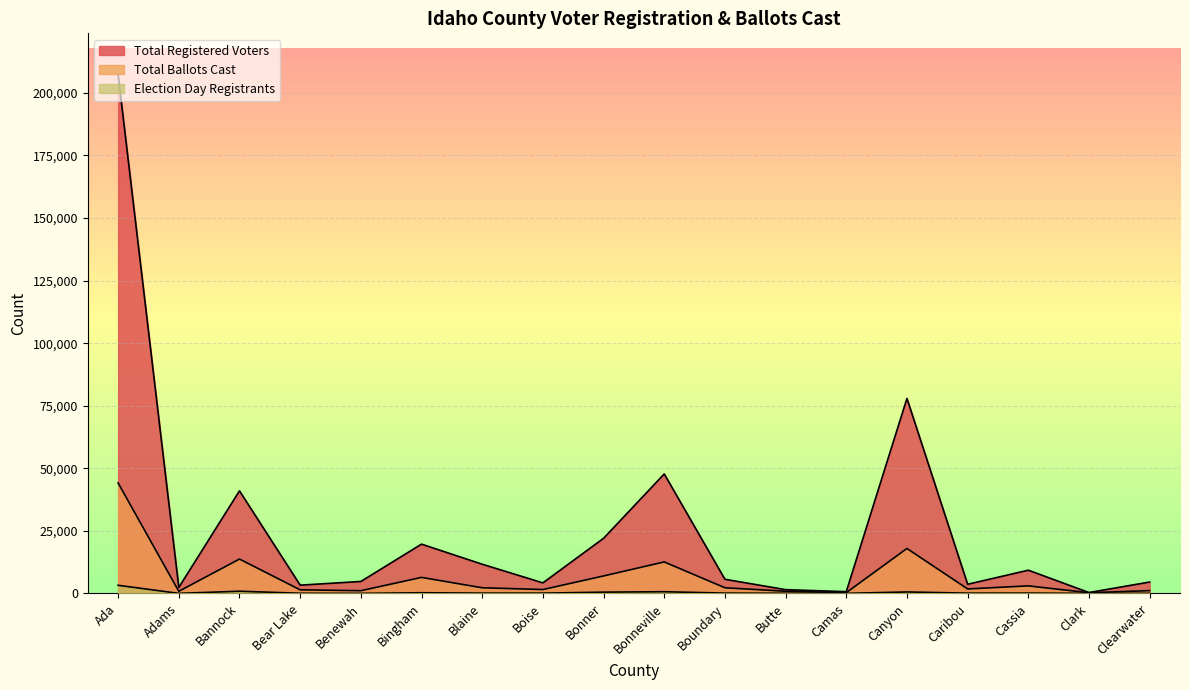

List the series in order of their overall mean, lowest first.

Election Day Registrants, Total Ballots Cast, Total Registered Voters